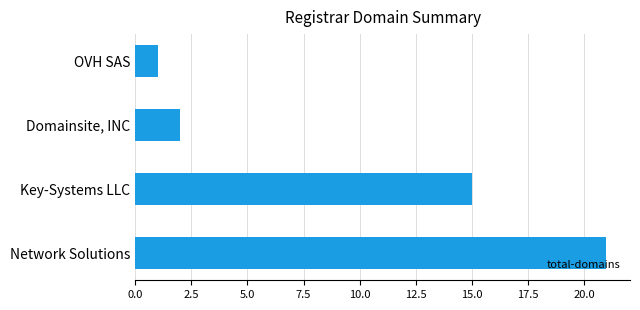

Reading bottom to top, what are all the values shown in this chart?

21	15	2	1